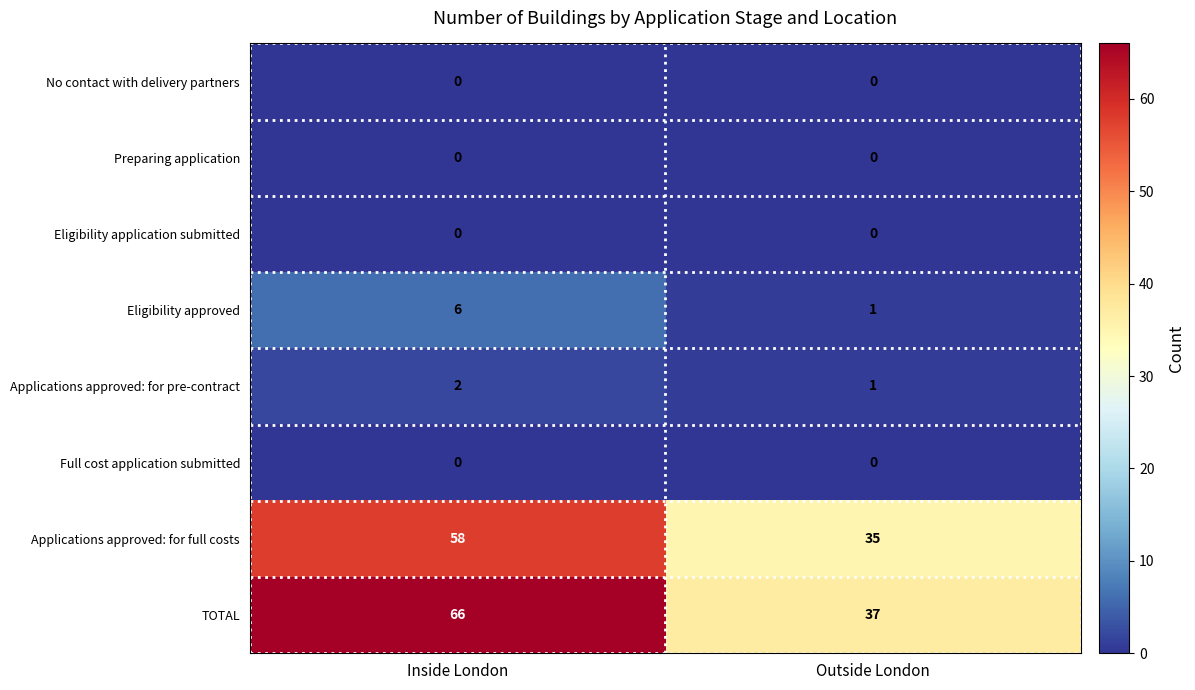

Which category has the highest value across all series?

Inside London